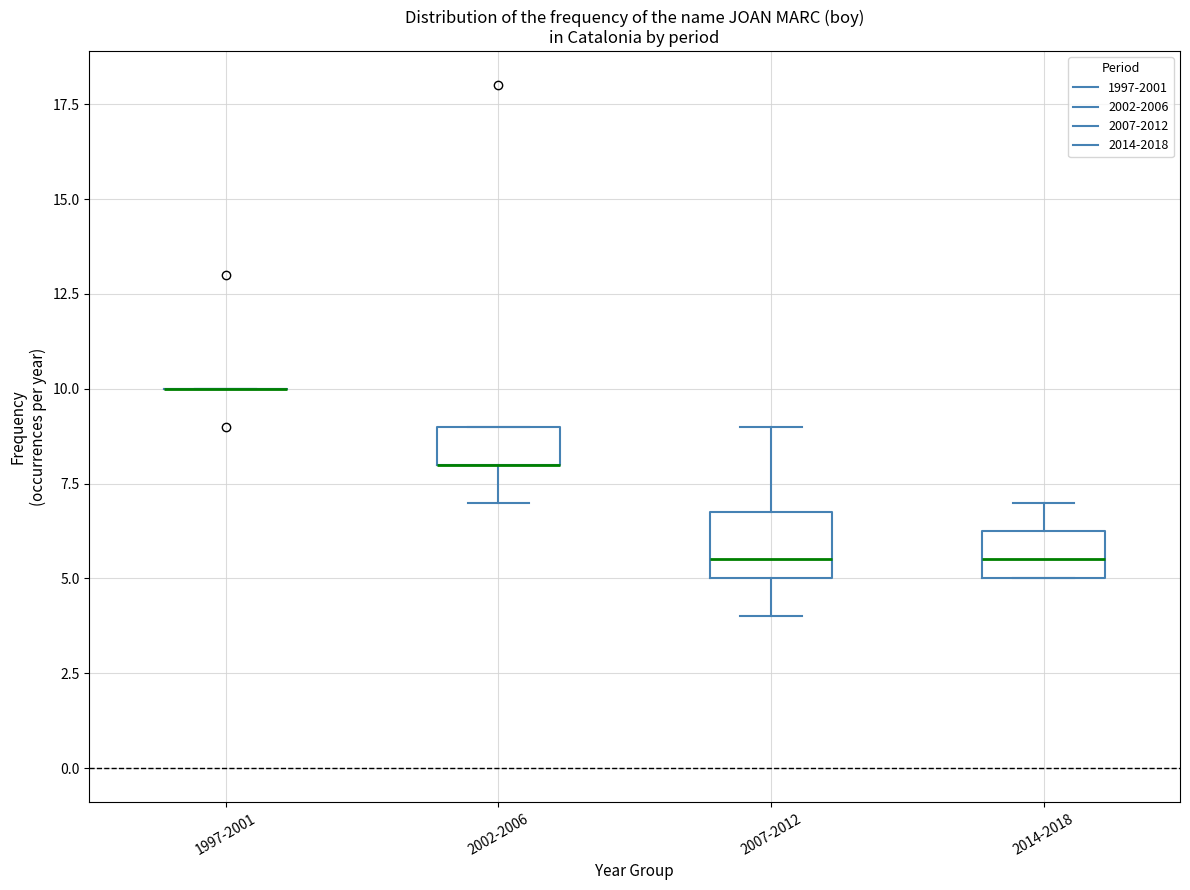

Where is the upper edge of the box for 2002-2006 on the y-axis? The values are not printed on the chart, so give them approximately, as read against the axis.

9.0